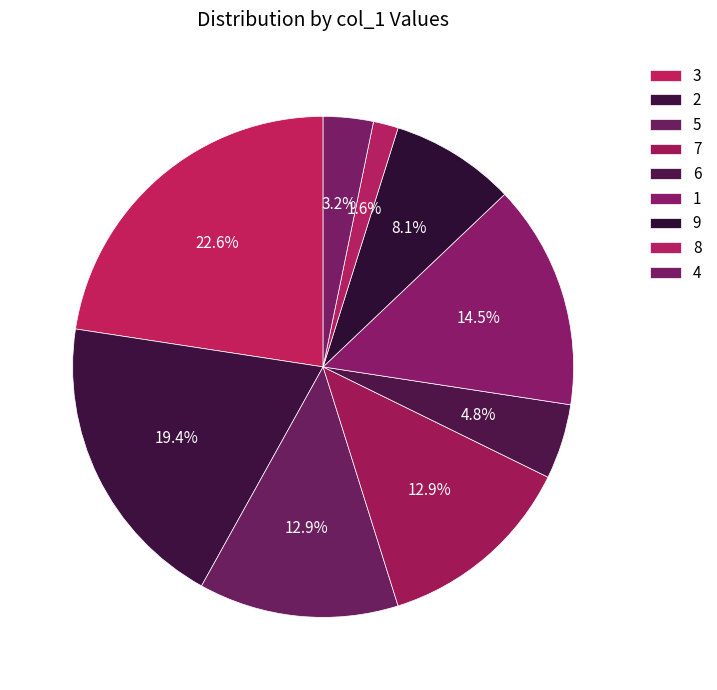

Count the number of slices in the pie.

9